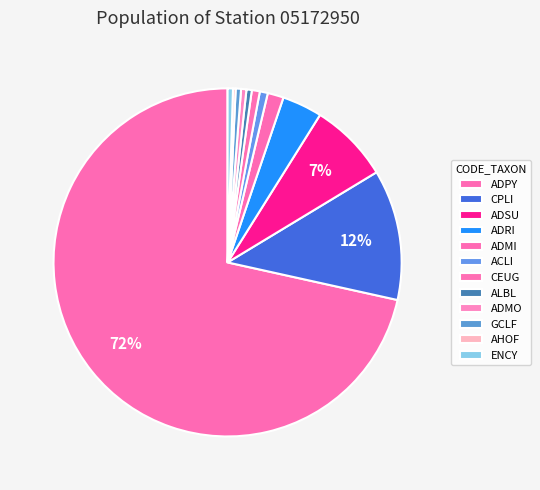

Count the number of slices in the pie.

12